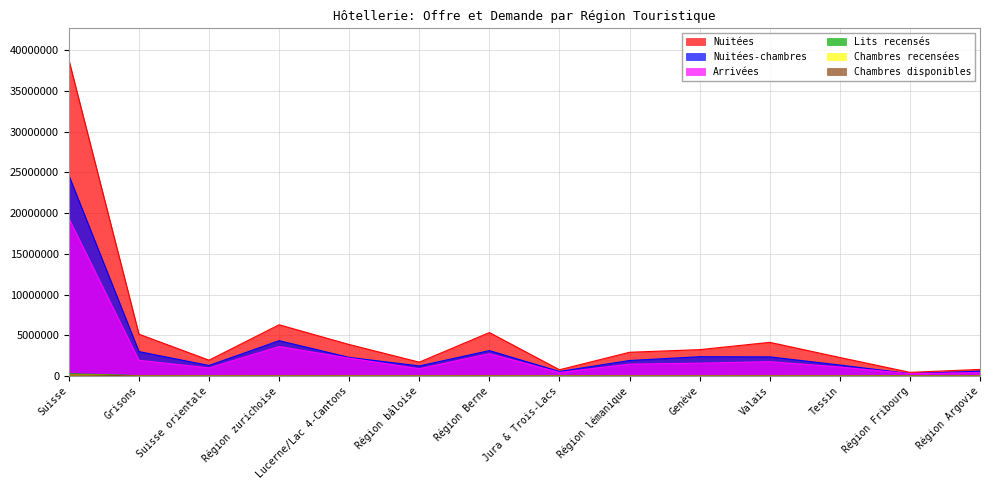

Count the number of data series in this chart.

6